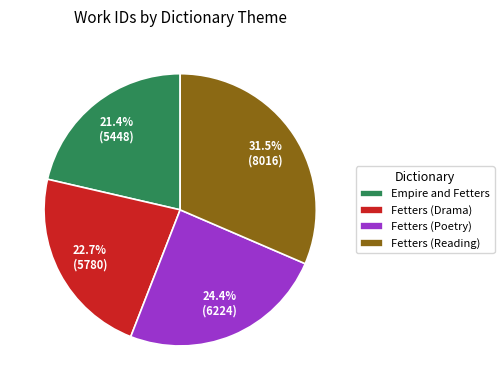

How many slices are in this pie chart?

4